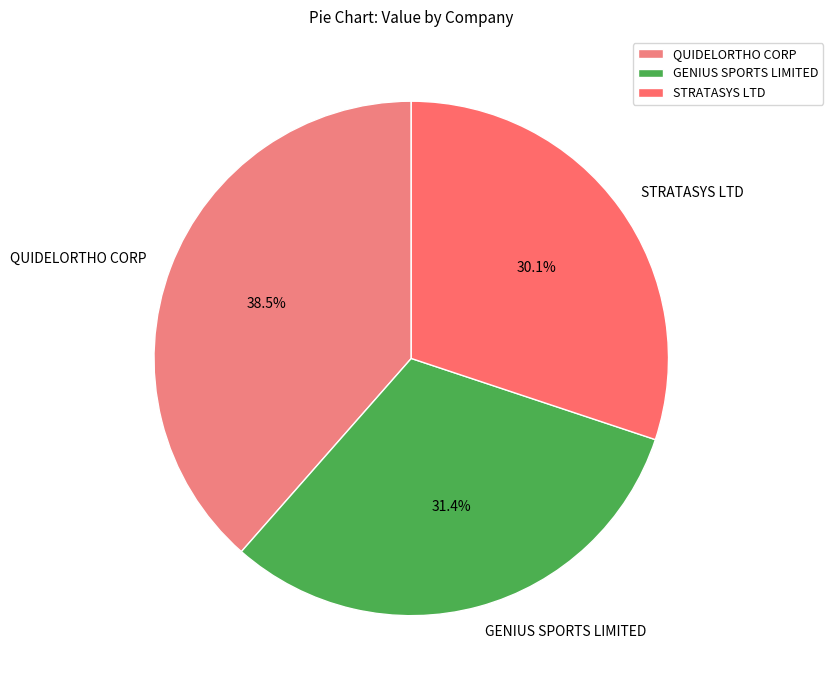

To the nearest percent, what percentage of the pie is STRATASYS LTD?

30%